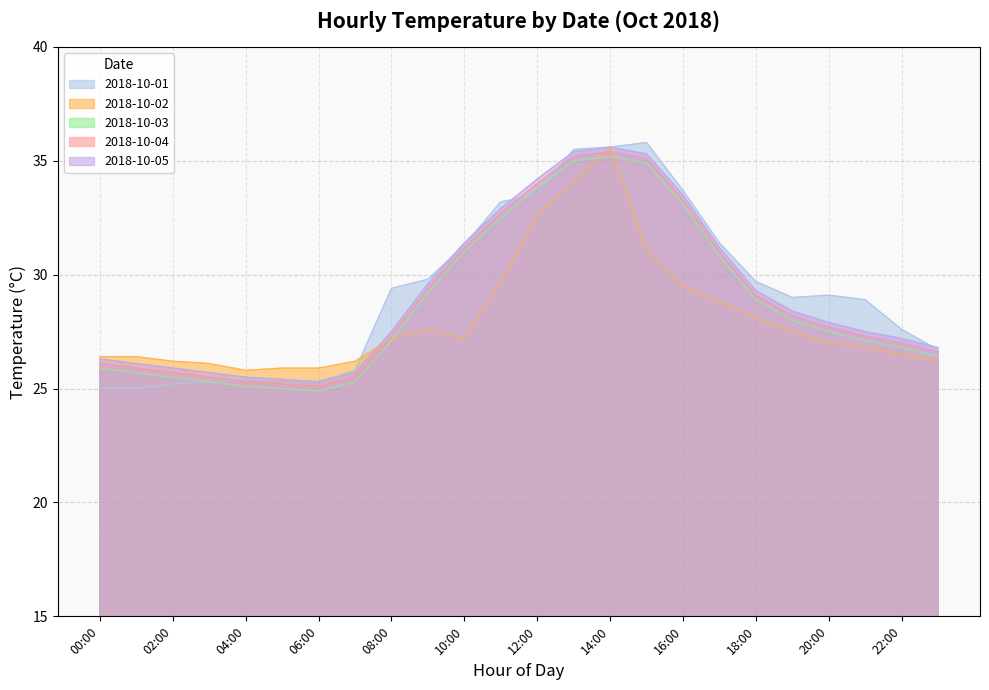

At which category does 2018-10-05 reach its first local peak?

14:00